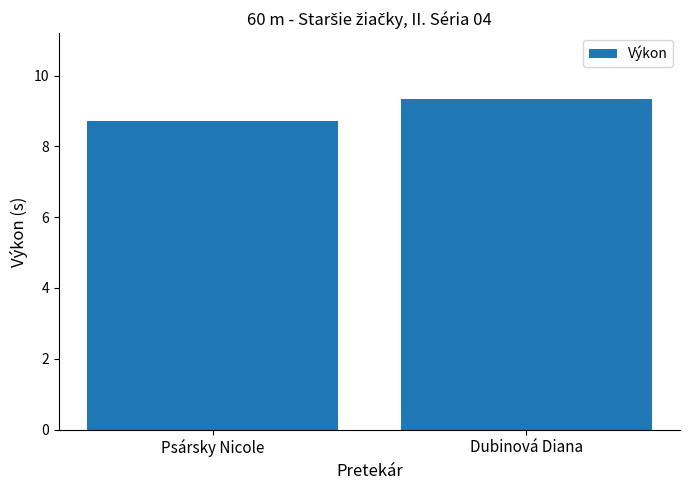

How many data points does each series have?

2